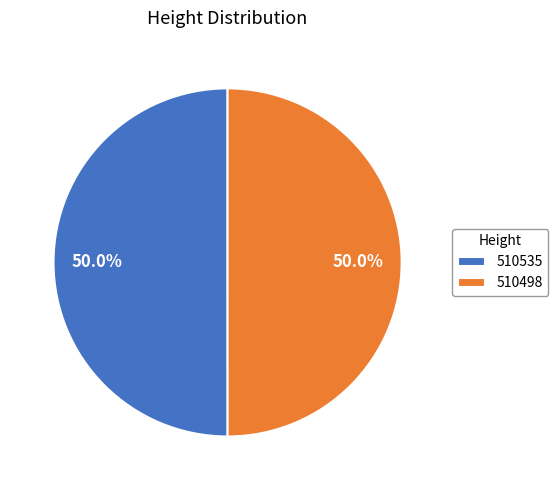

Approximately how many times larger is the value at 510535 compared to 510498?

1.0